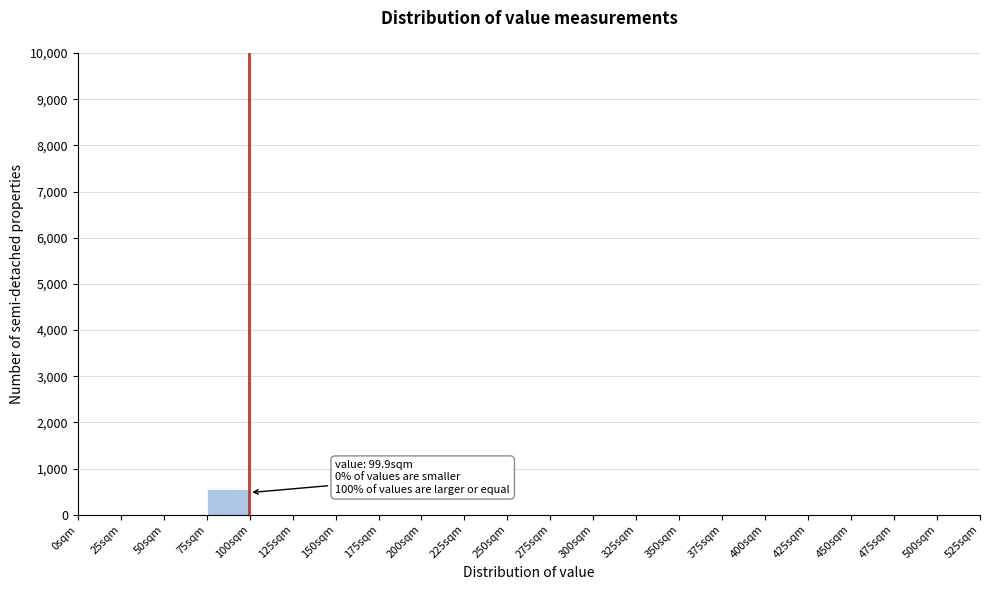

Which range on the x-axis has the tallest bar?

75 to 100